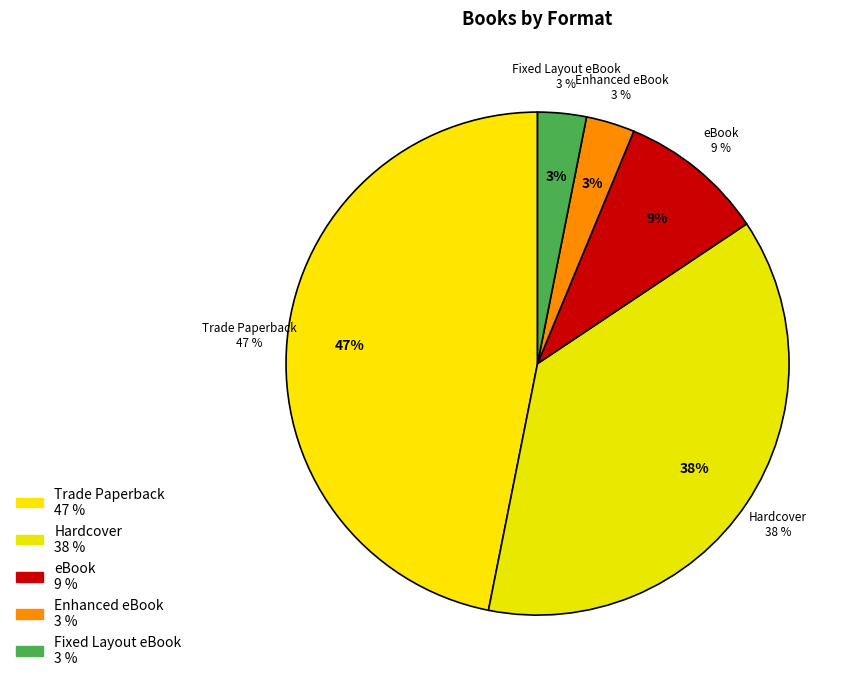

True or false: Fixed Layout eBook accounts for 3% of the total.

True